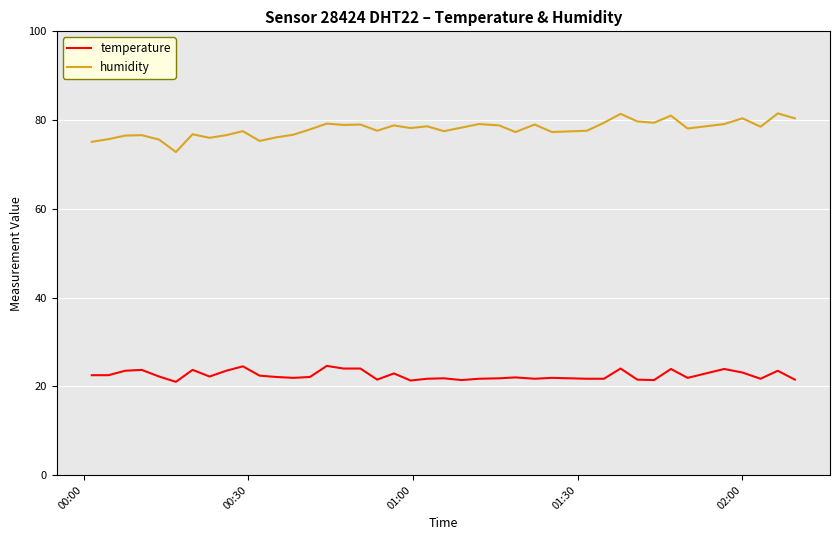

What is the difference between the maximum and minimum values in the temperature series?

3.6